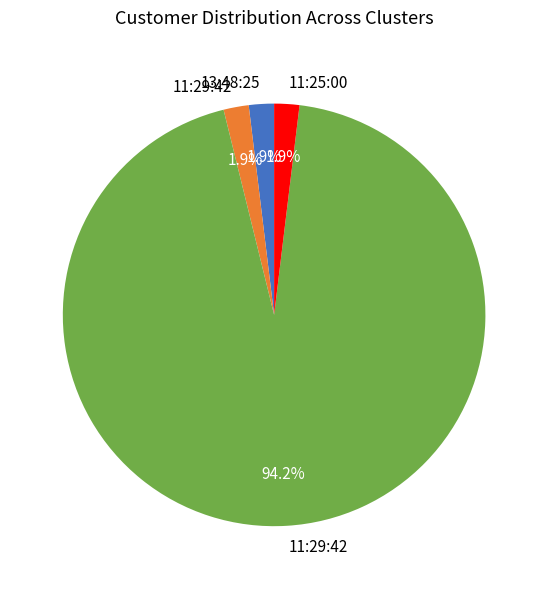

Does any single category account for the majority?

Yes